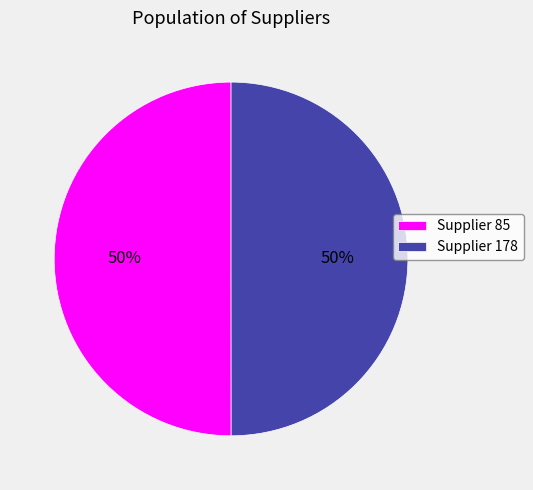

To the nearest percent, what is the combined percentage of Supplier 85 and Supplier 178?

100%